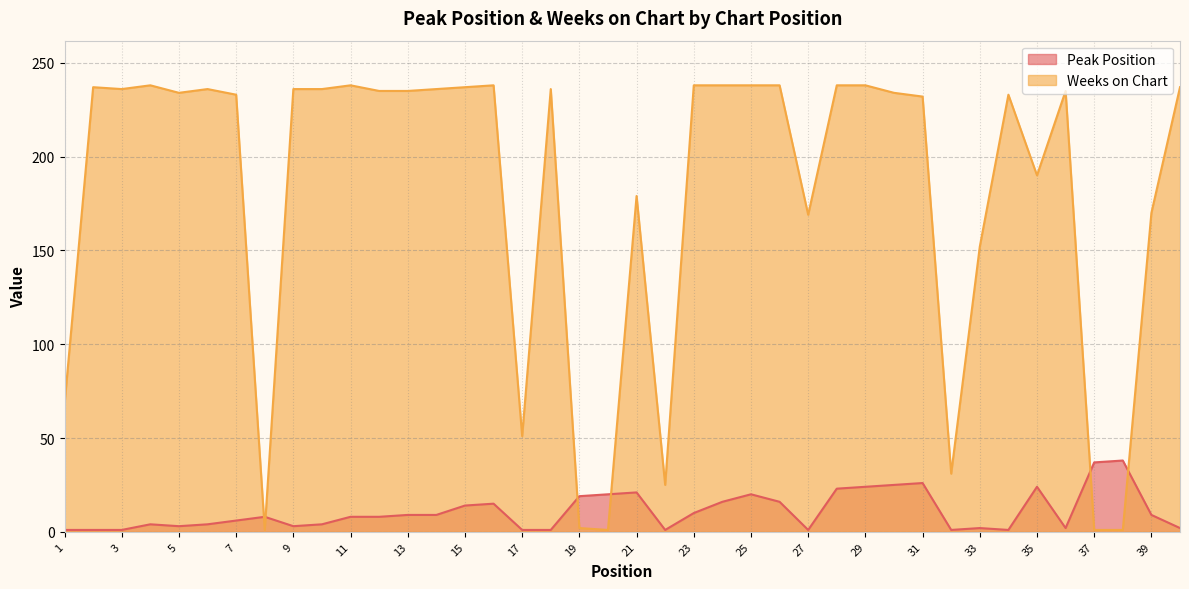

Which category has the highest value in the Peak Position series?

38